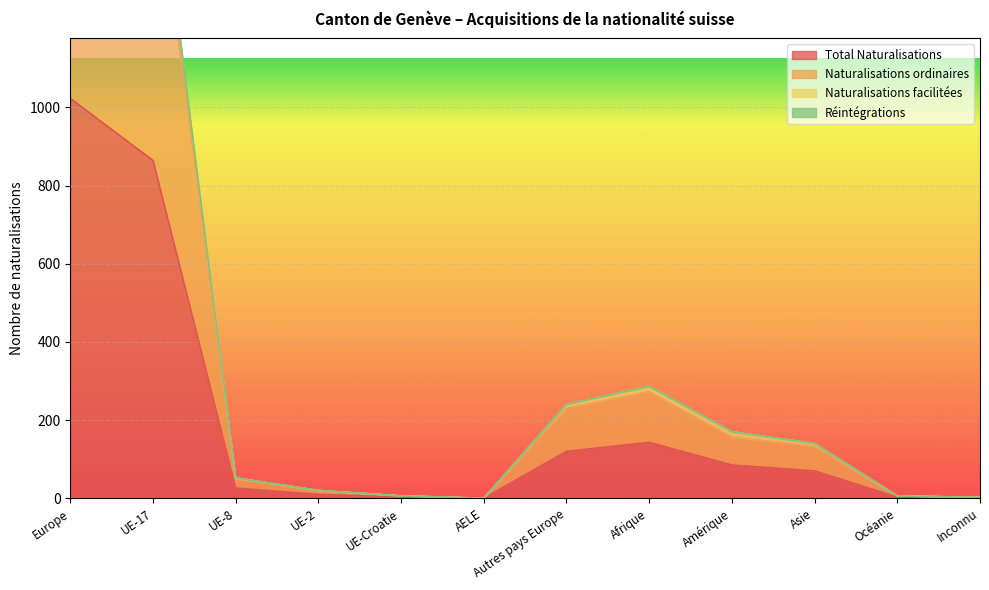

Read the Total Naturalisations value at Amérique.

85